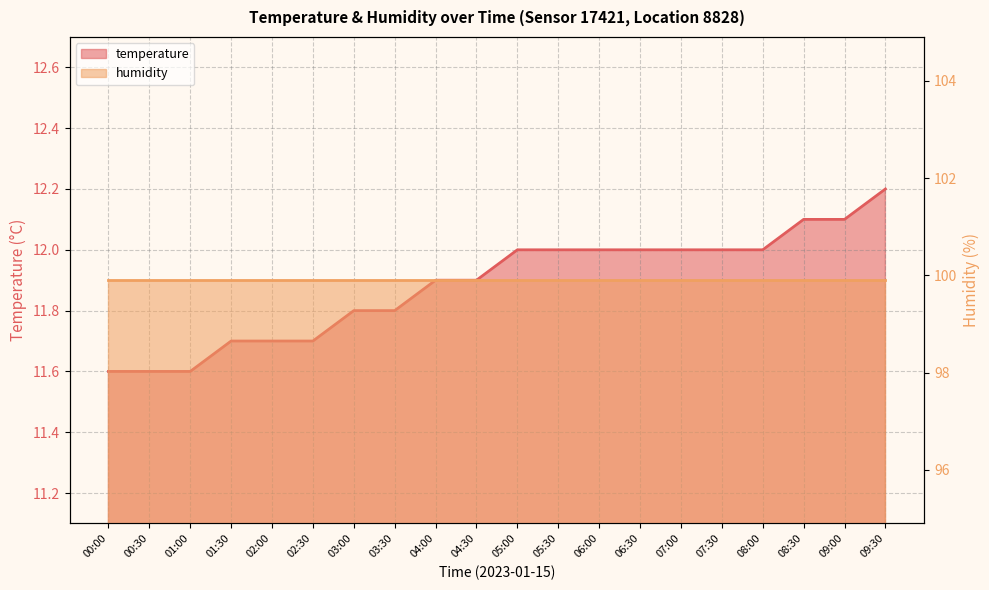

What is the greatest value displayed?

12.2